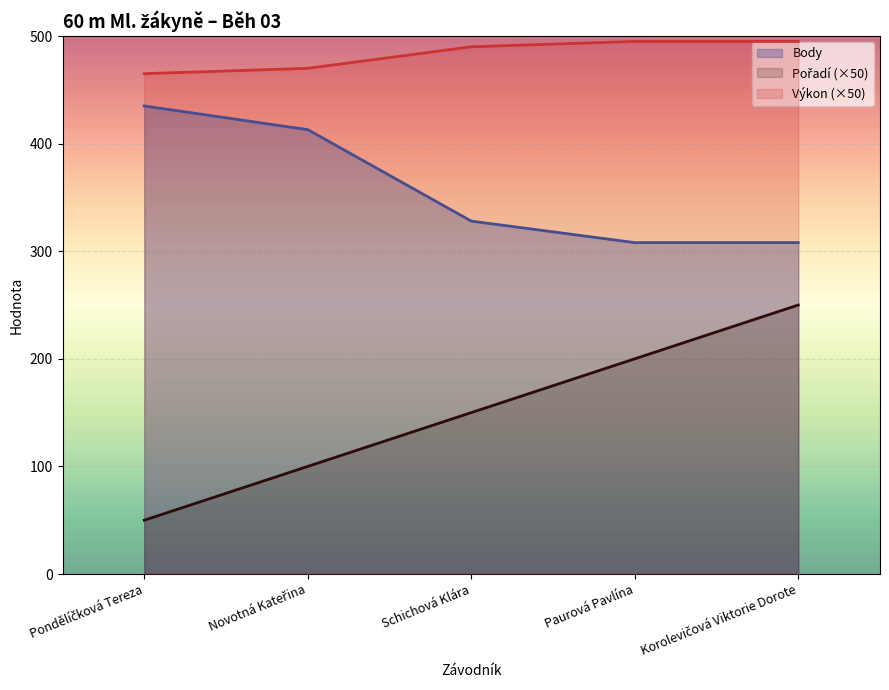

What is the greatest value displayed?

495.0